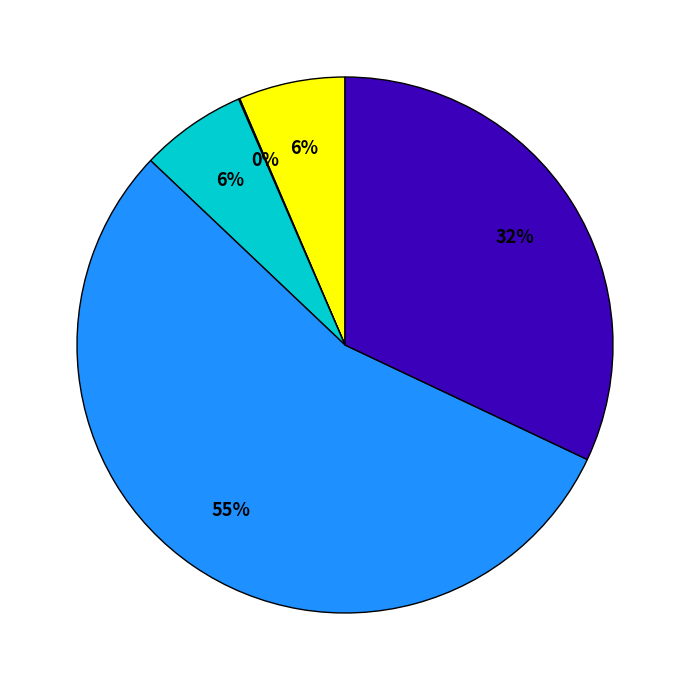

To the nearest percent, what is the average slice percentage?

20%